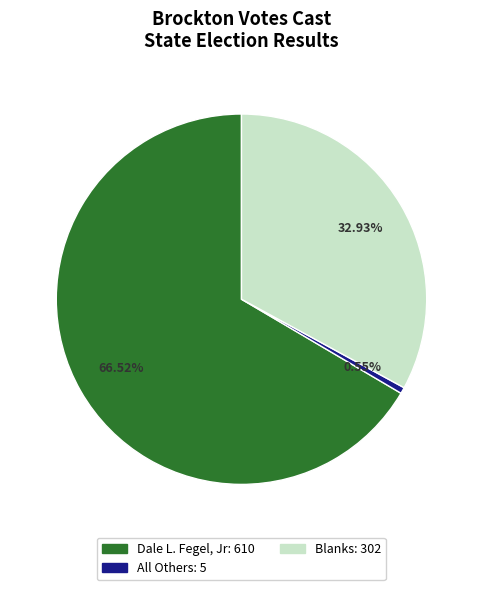

What portion of the pie excludes Blanks?

67.1%